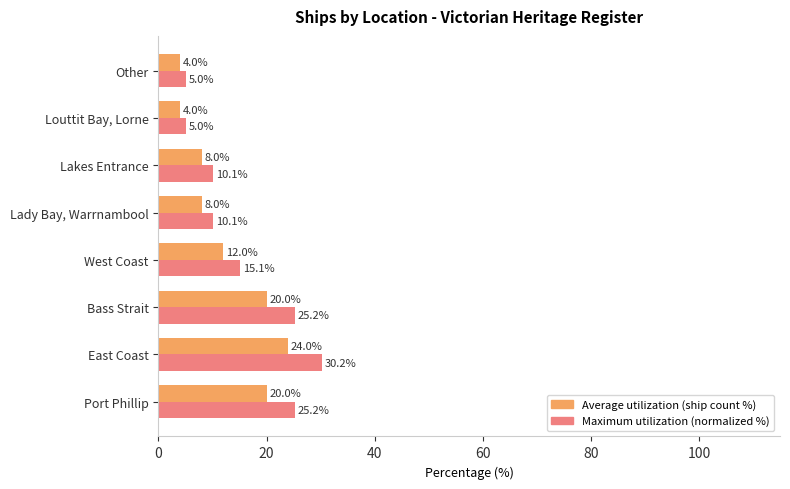

How many data points does each series have?

8